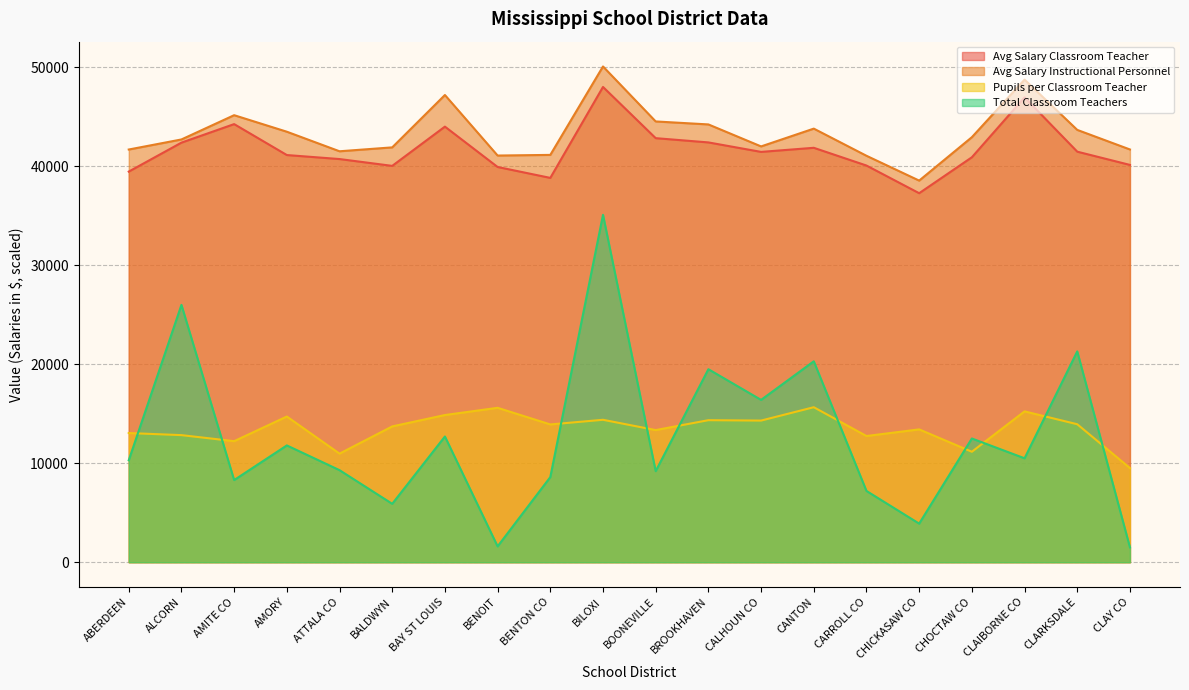

True or false: Avg Salary Instructional Personnel and Total Classroom Teachers cross at least once.

False